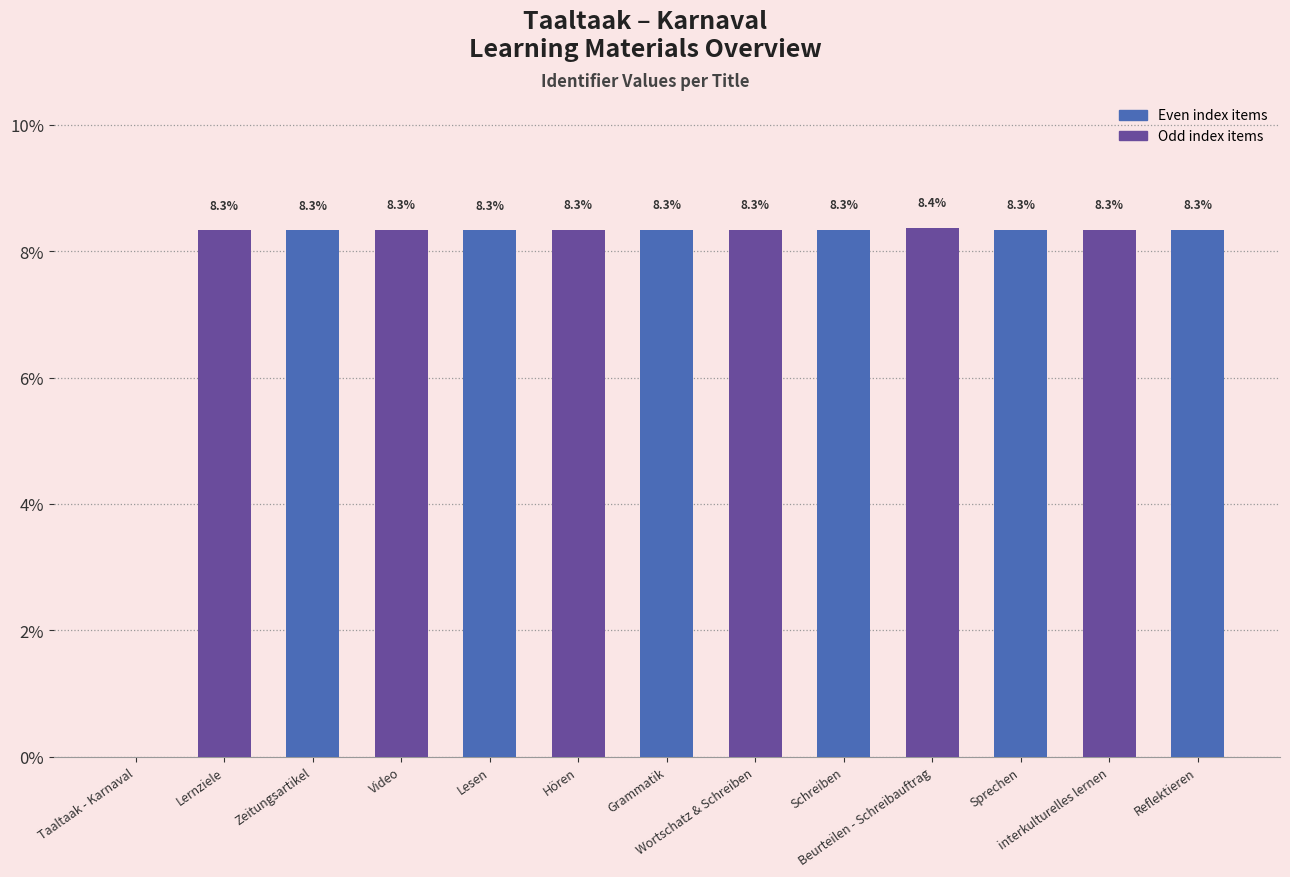

At which category does the chart reach its peak across all series?

Beurteilen - Schreibauftrag